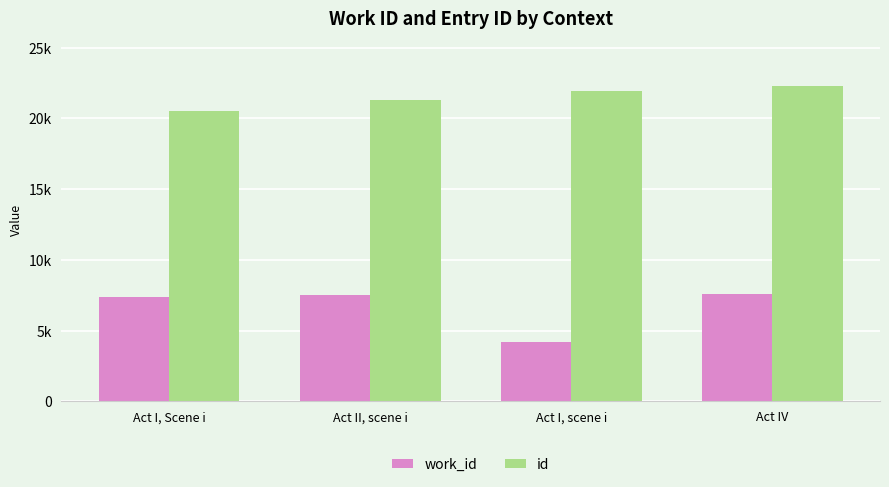

What is the maximum value for id?

22304